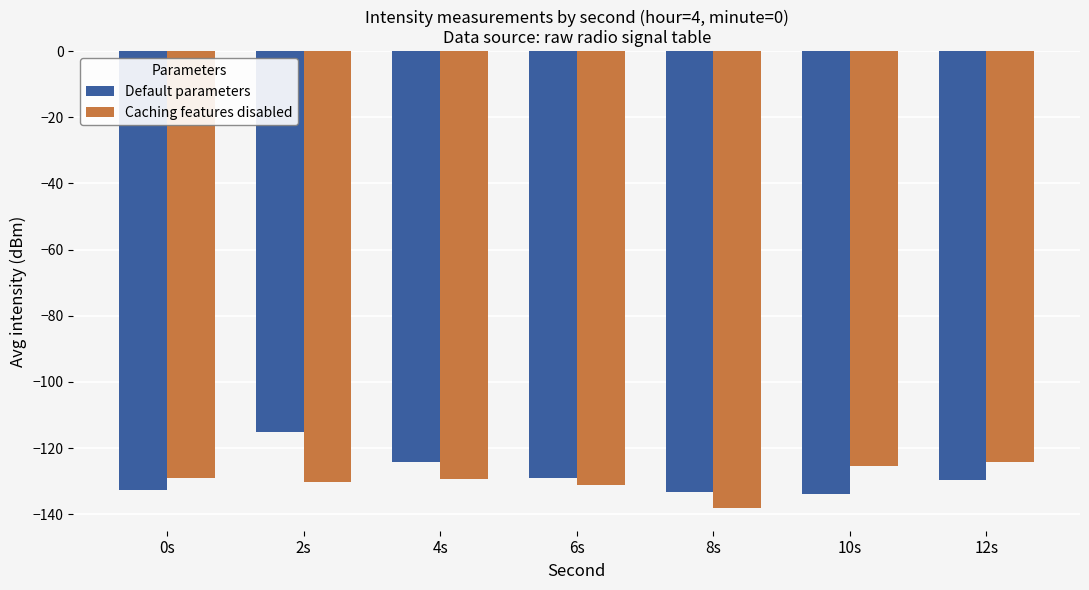

What is the difference between the maximum and minimum values in the Caching features disabled series?

14.0